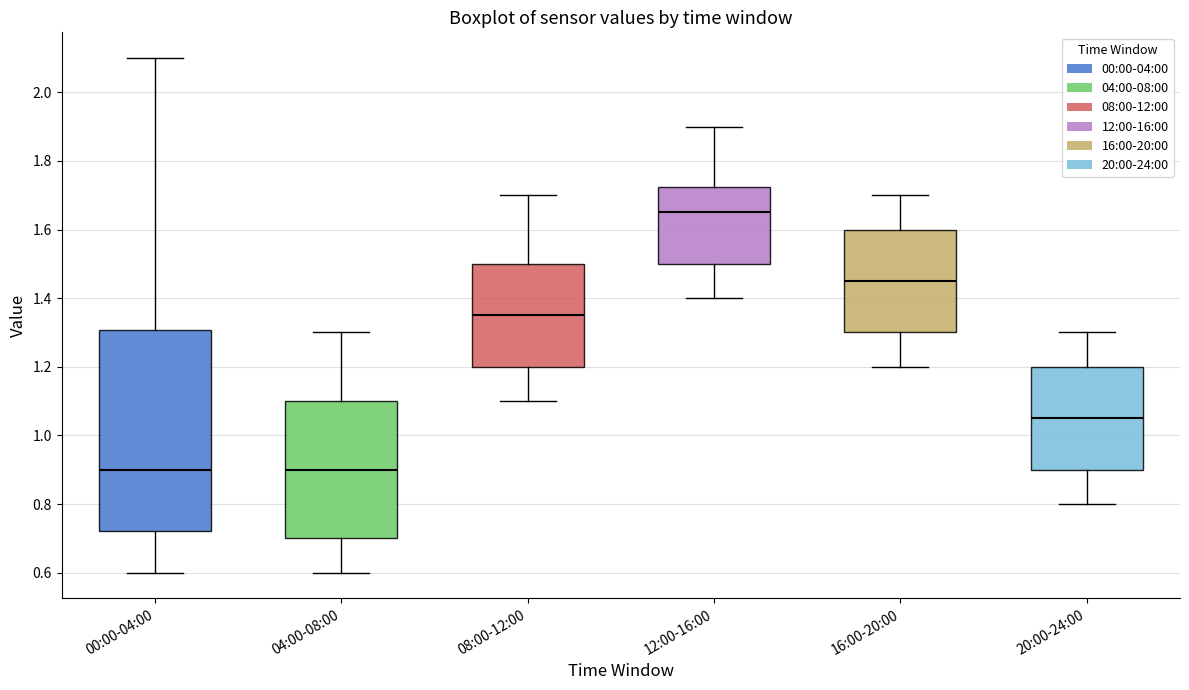

Where does the median line of the box for 16:00-20:00 sit on the y-axis? The values are not printed on the chart, so give them approximately, as read against the axis.

1.46